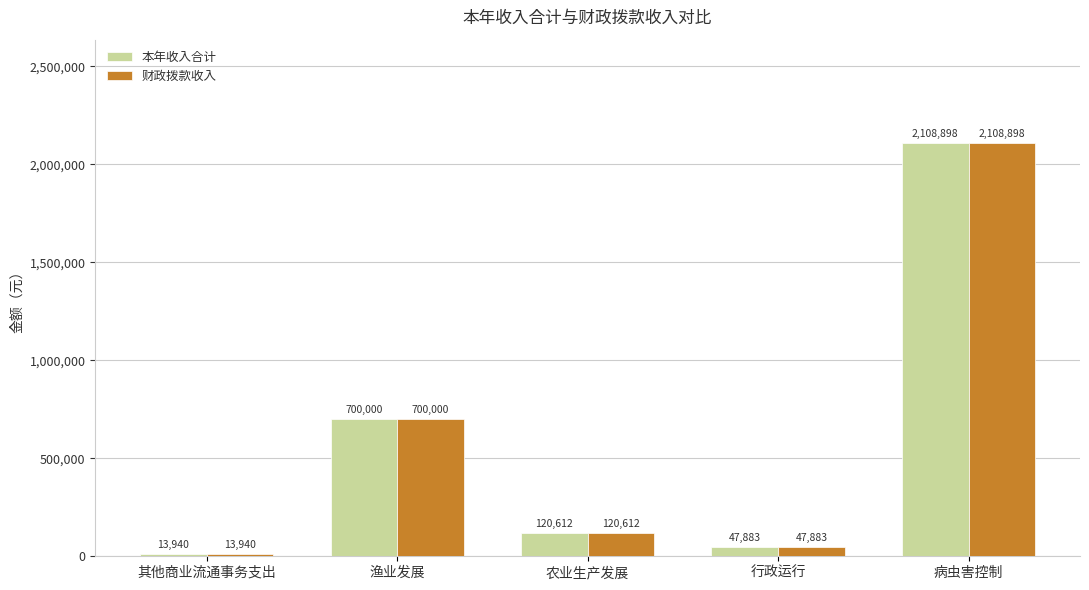

At which label does 财政拨款收入 first exceed 120612?

渔业发展